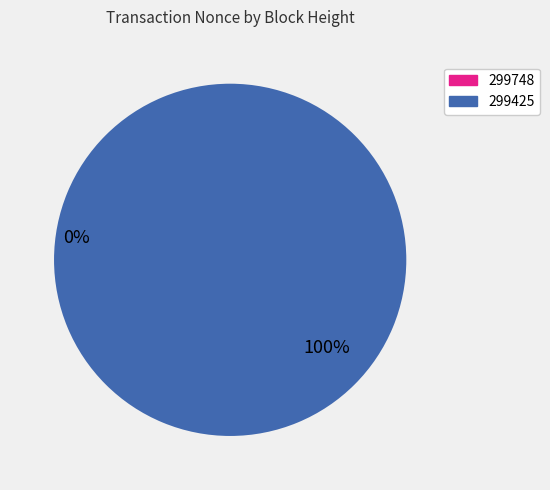

How many slices are in this pie chart?

2